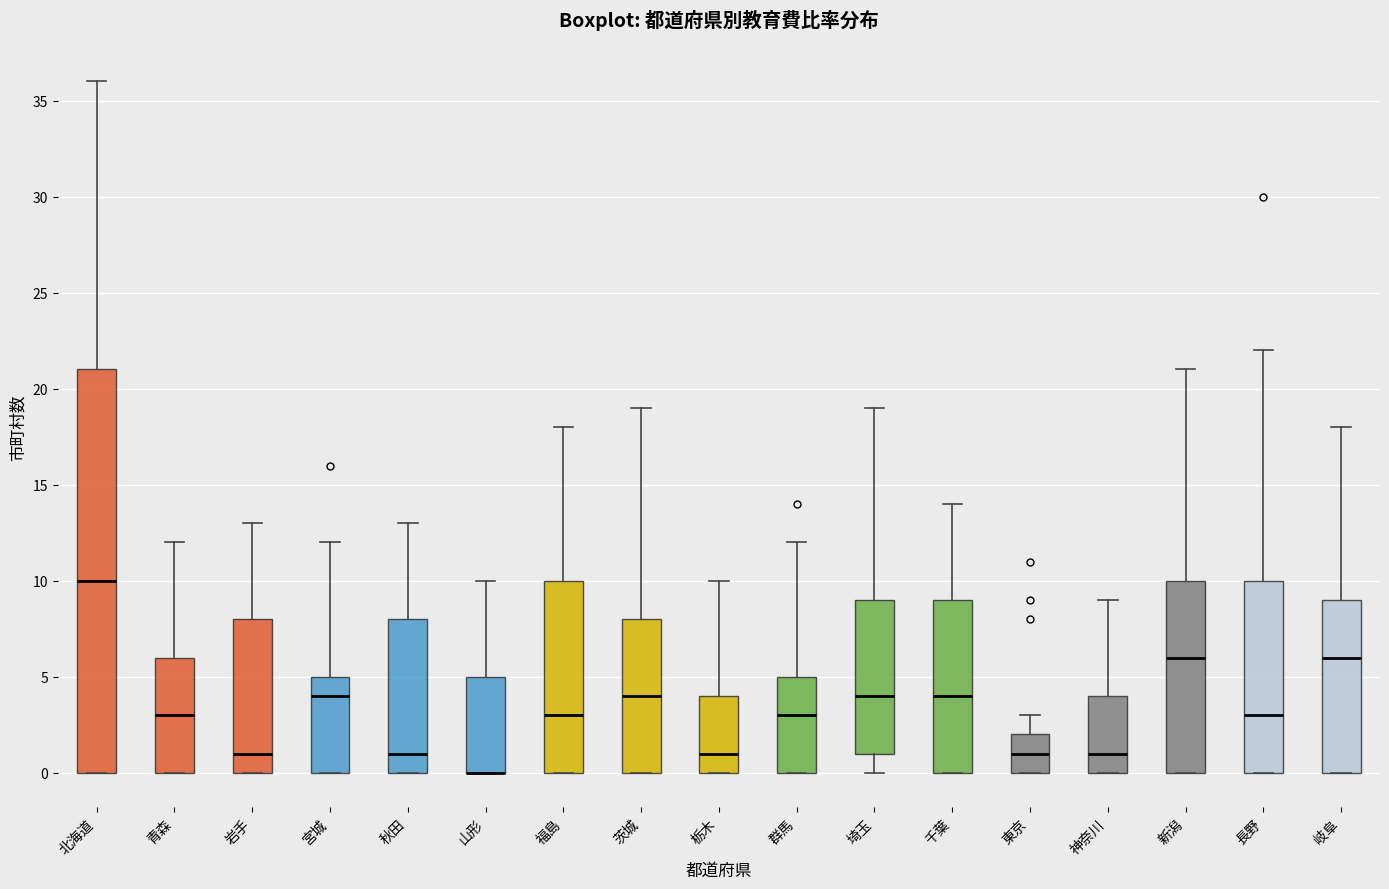

Where does the upper whisker of the box for 山形 end on the y-axis? The values are not printed on the chart, so give them approximately, as read against the axis.

10